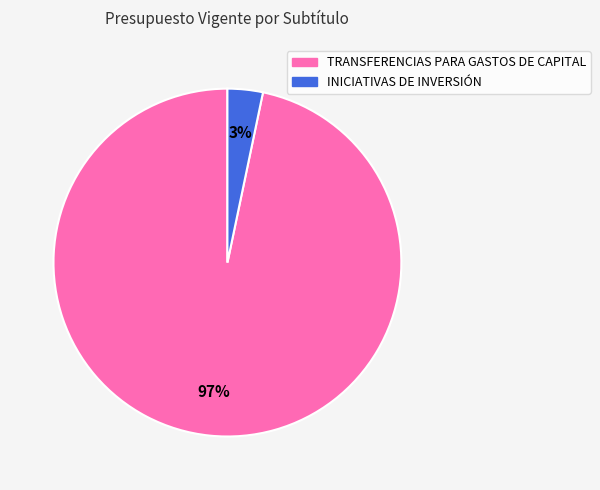

What is the largest slice in the pie chart?

TRANSFERENCIAS PARA GASTOS DE CAPITAL